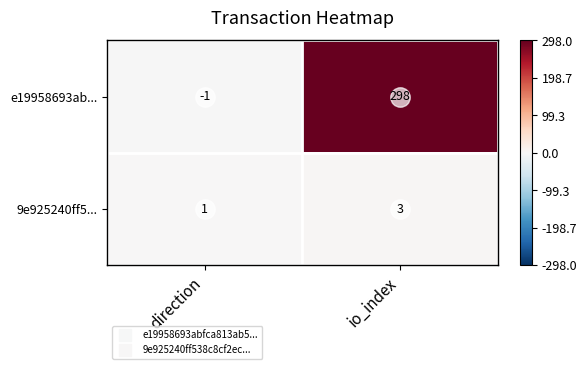

At which label is 9e925240ff5... closest to 2?

direction